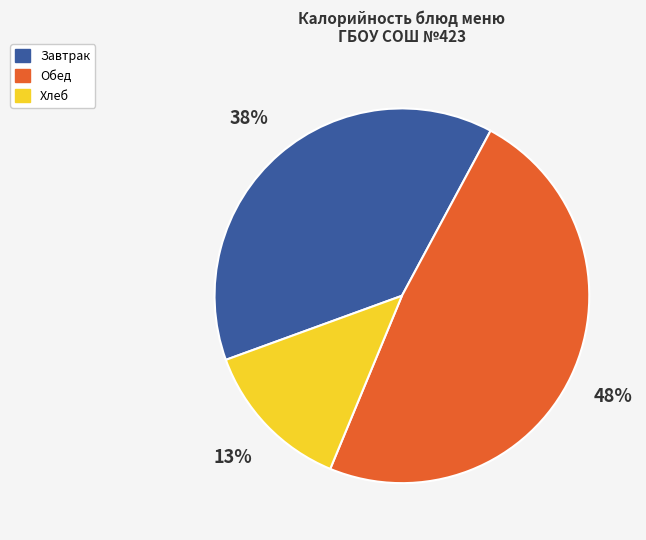

True or false: Обед accounts for 48% of the total.

True